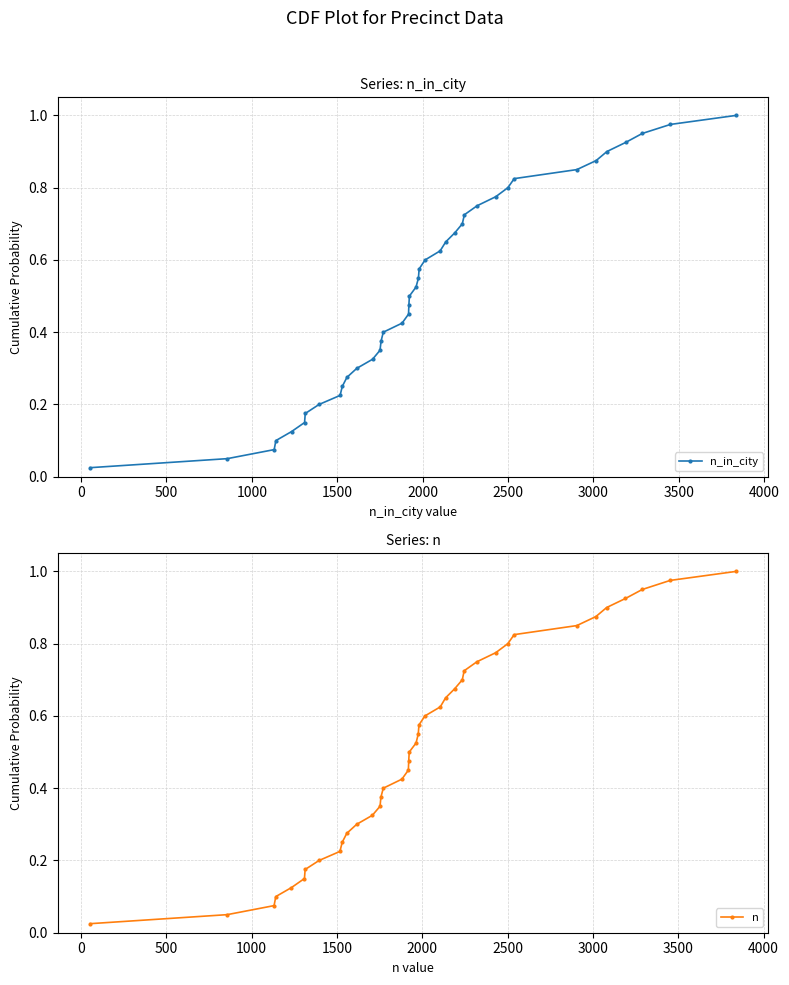

Which series has the largest total across all categories?

n_in_city